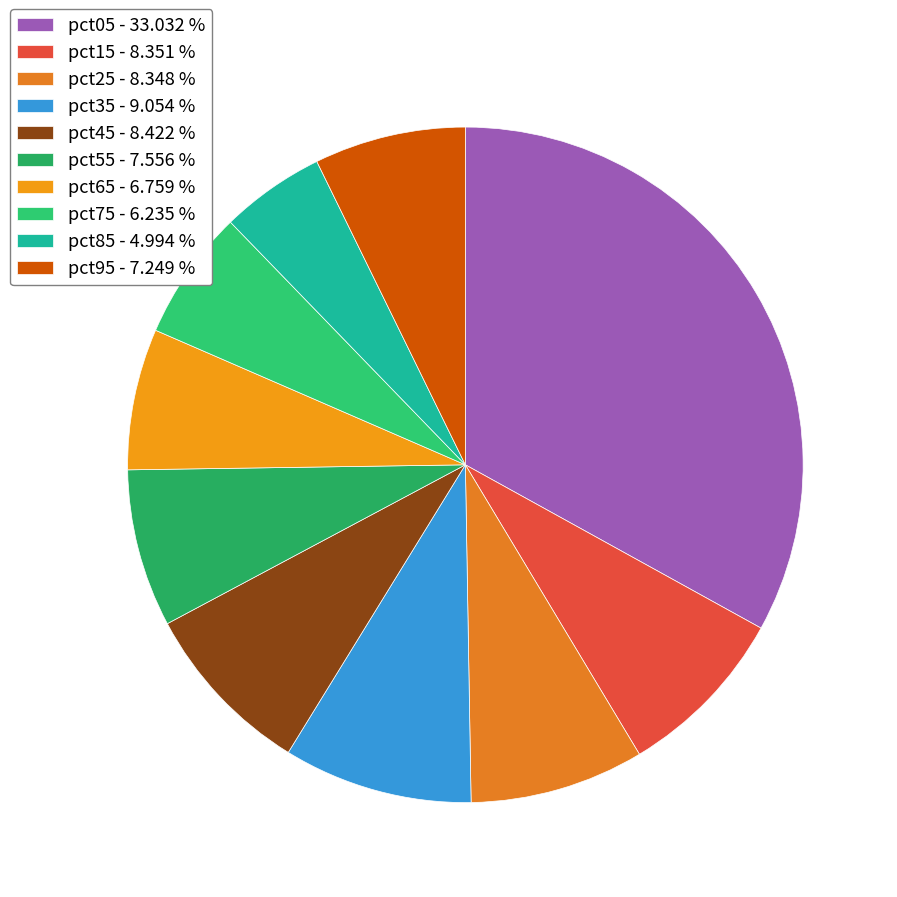

How many slices are in this pie chart?

10